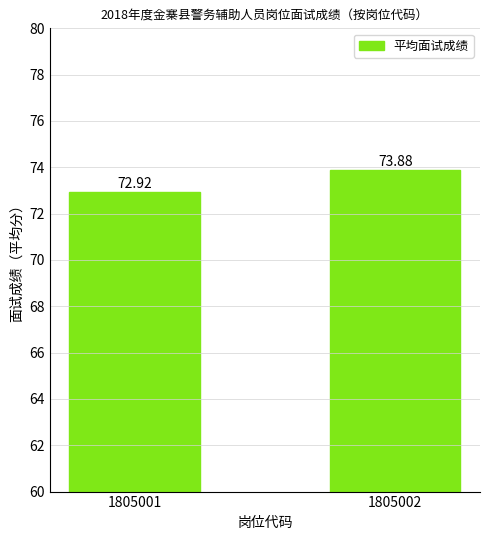

What is the change in value from 1805001 to 1805002?

+1.0